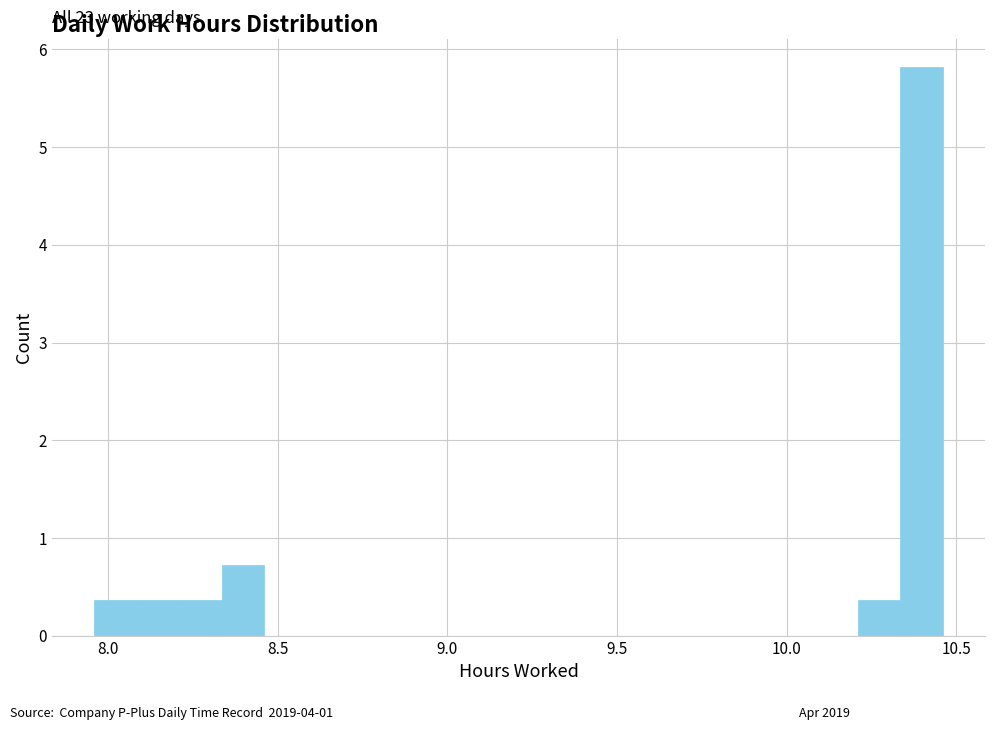

Read against the x-axis, roughly where is the centre of the tallest bar?

10.40